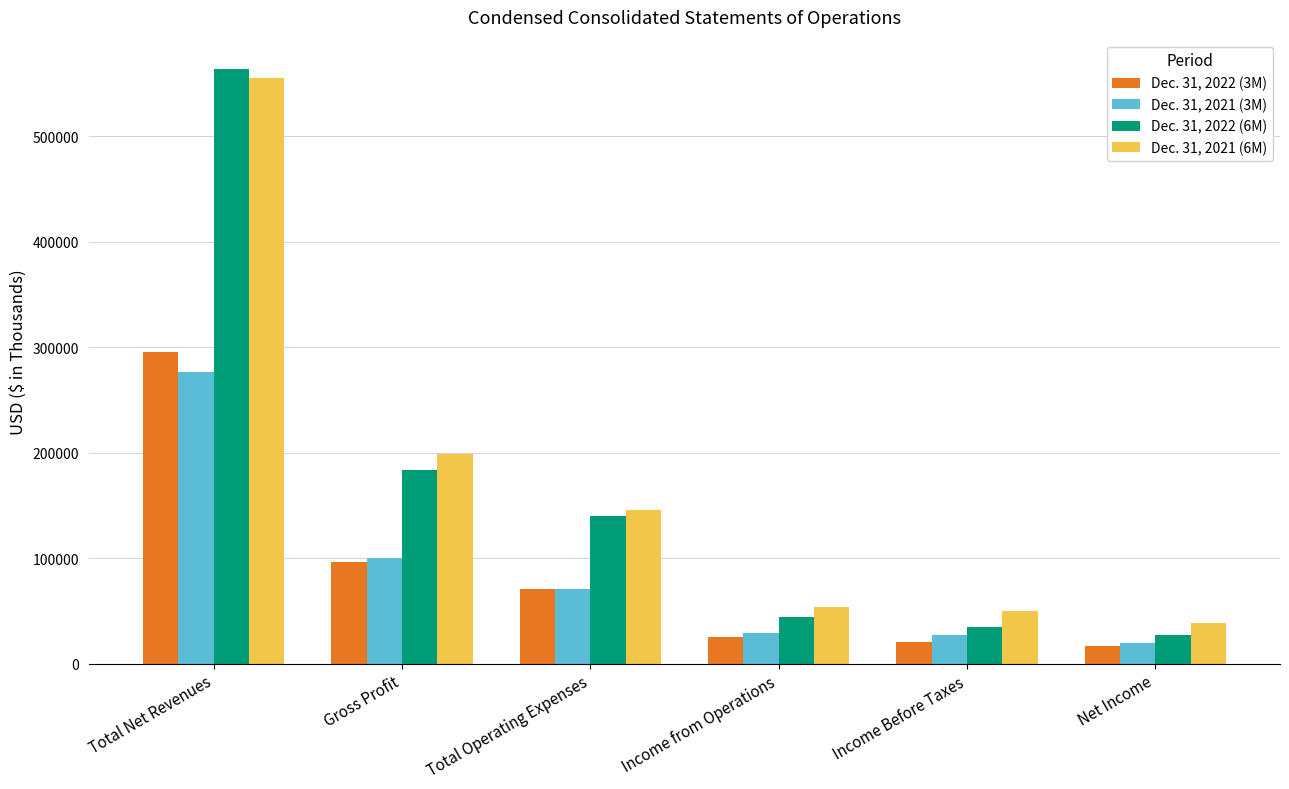

What position from the right is Net Income?

1